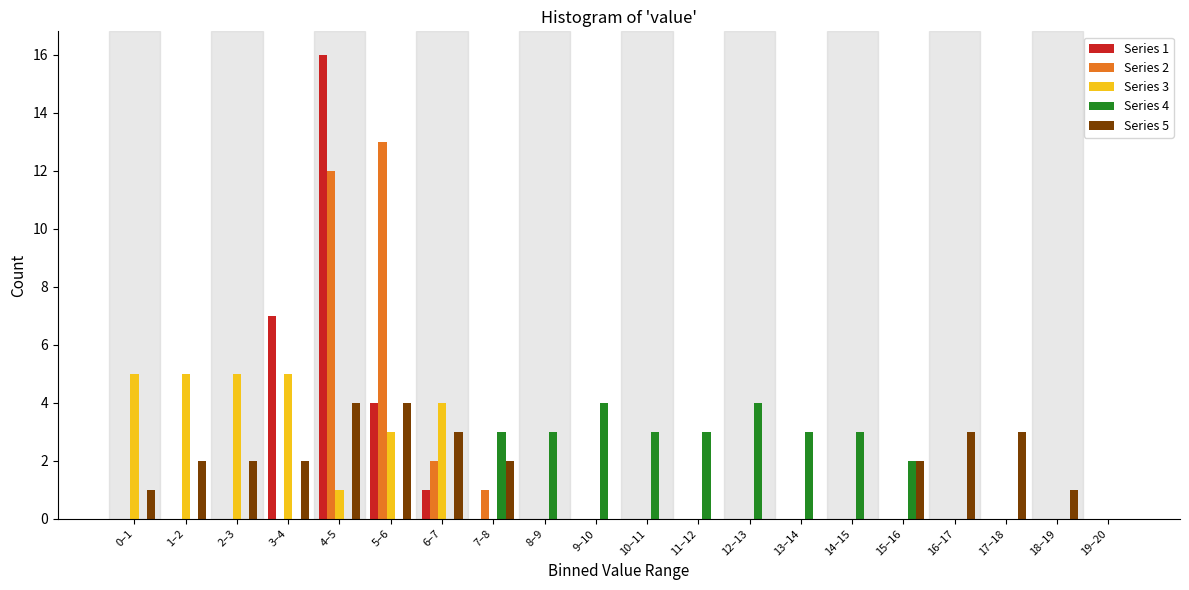

The Series 2 series shows 5 at 19–20. True or false?

False